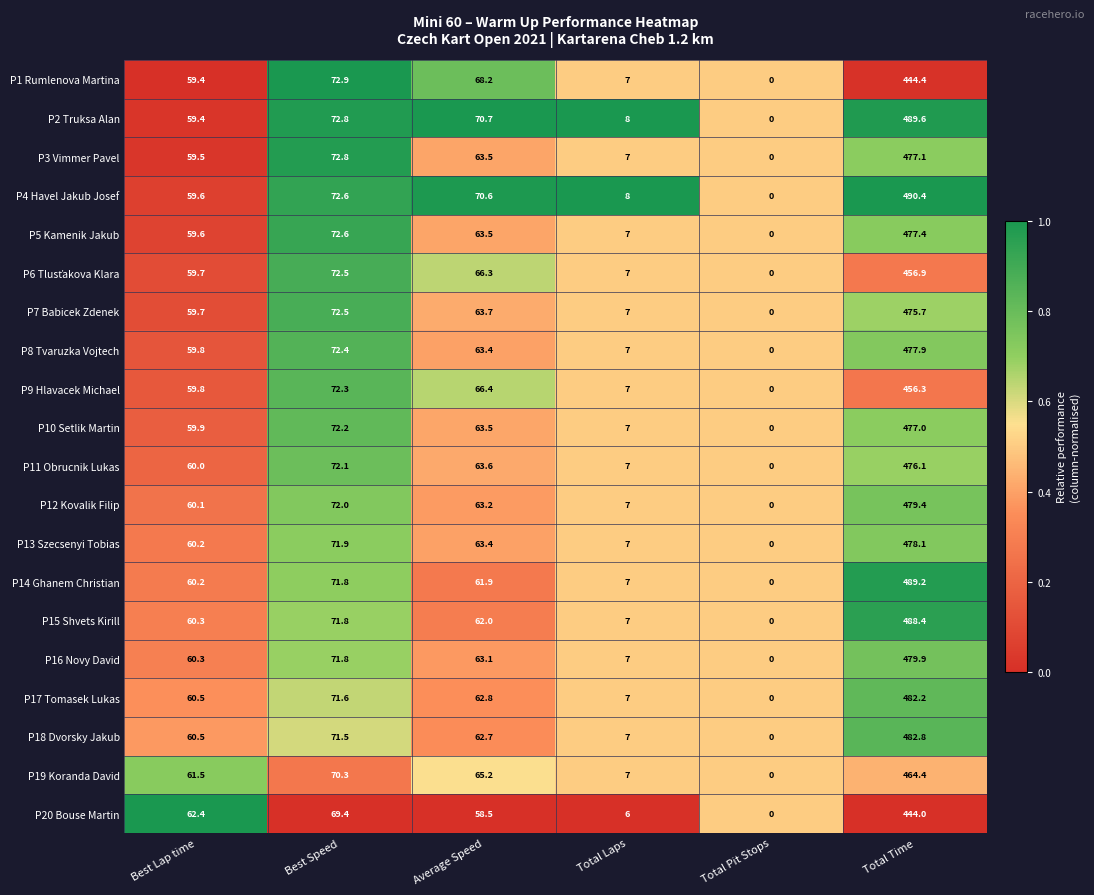

At which category is the sum across all series the highest?

Total Time